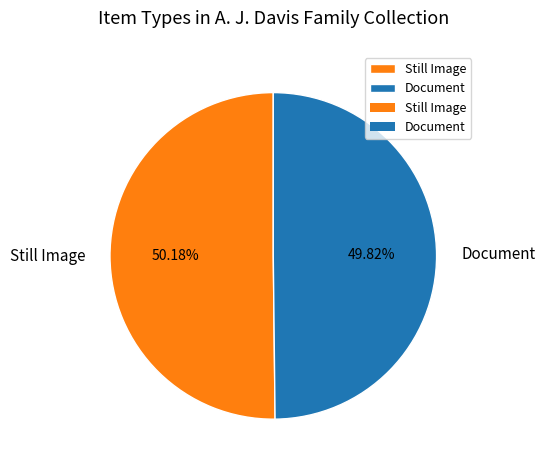

Does any single category account for the majority?

Yes